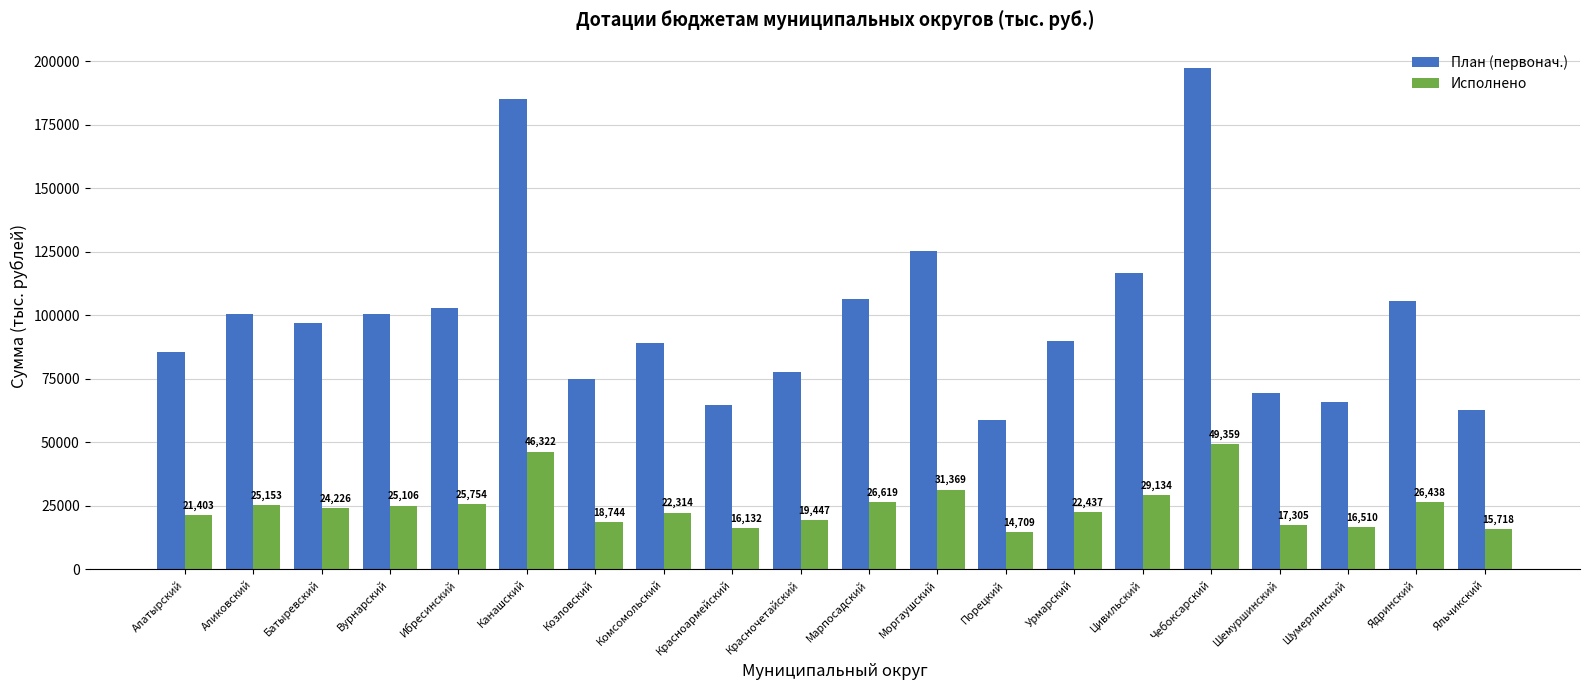

Which series changed the most between Канашский and Порецкий?

План (первонач.)